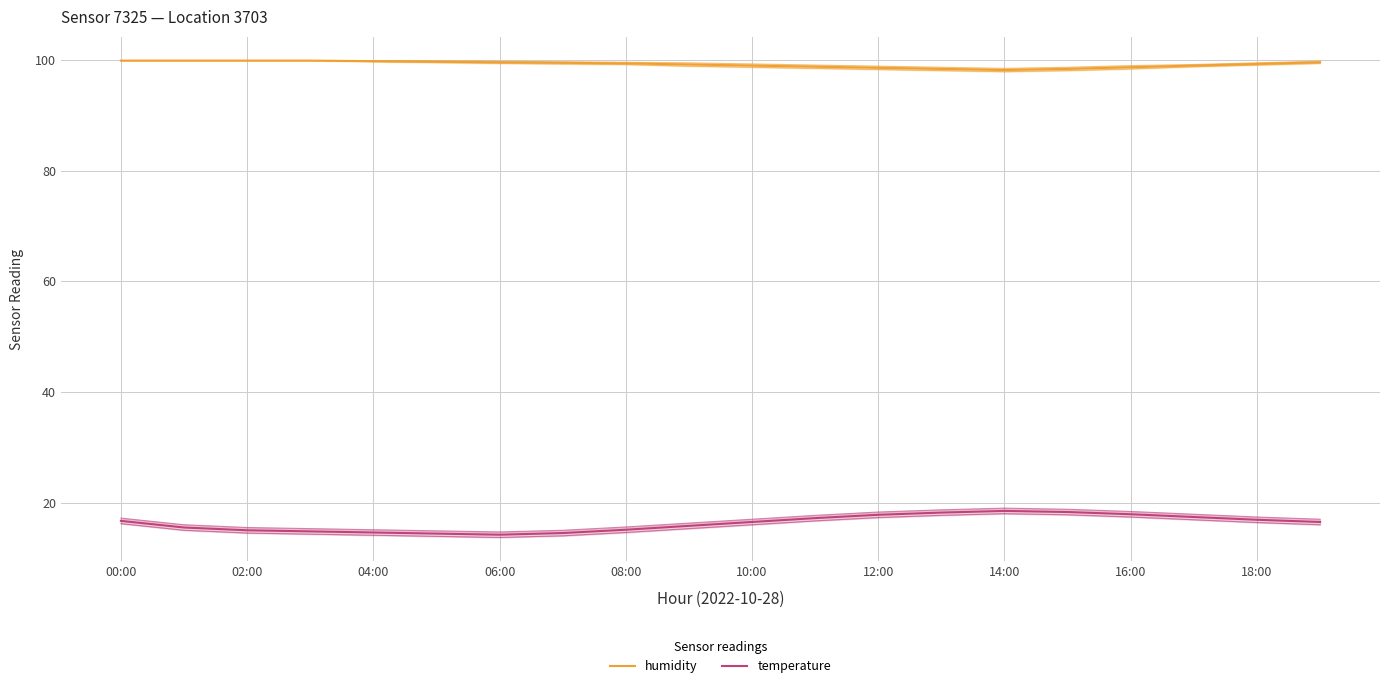

At how many categories does at least one series exceed 82?

20